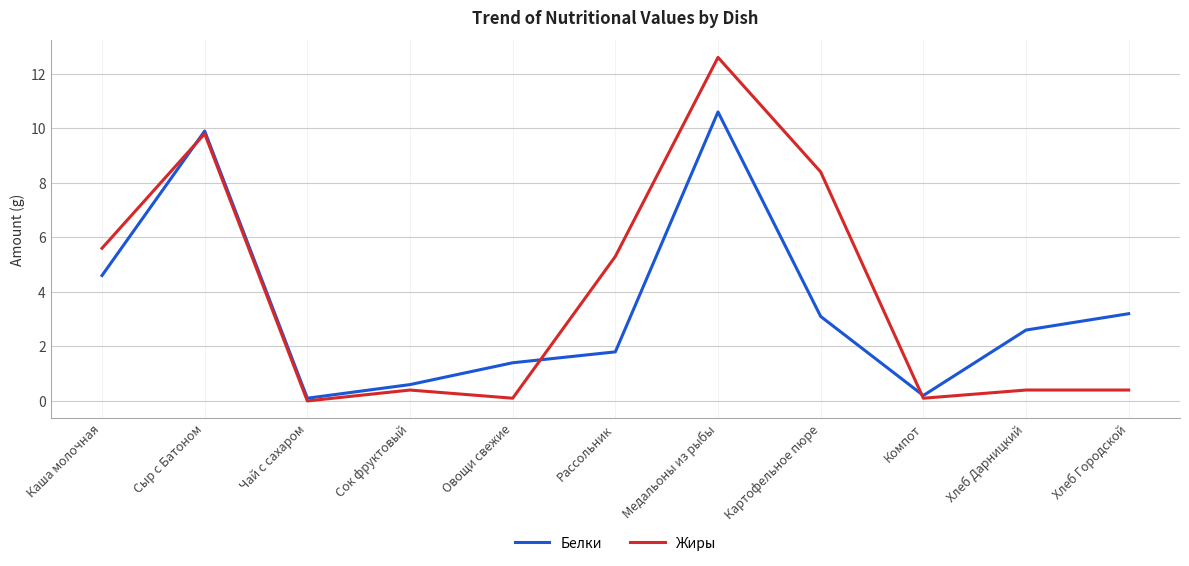

Rank the series at Хлеб Дарницкий from lowest to highest value.

Жиры, Белки